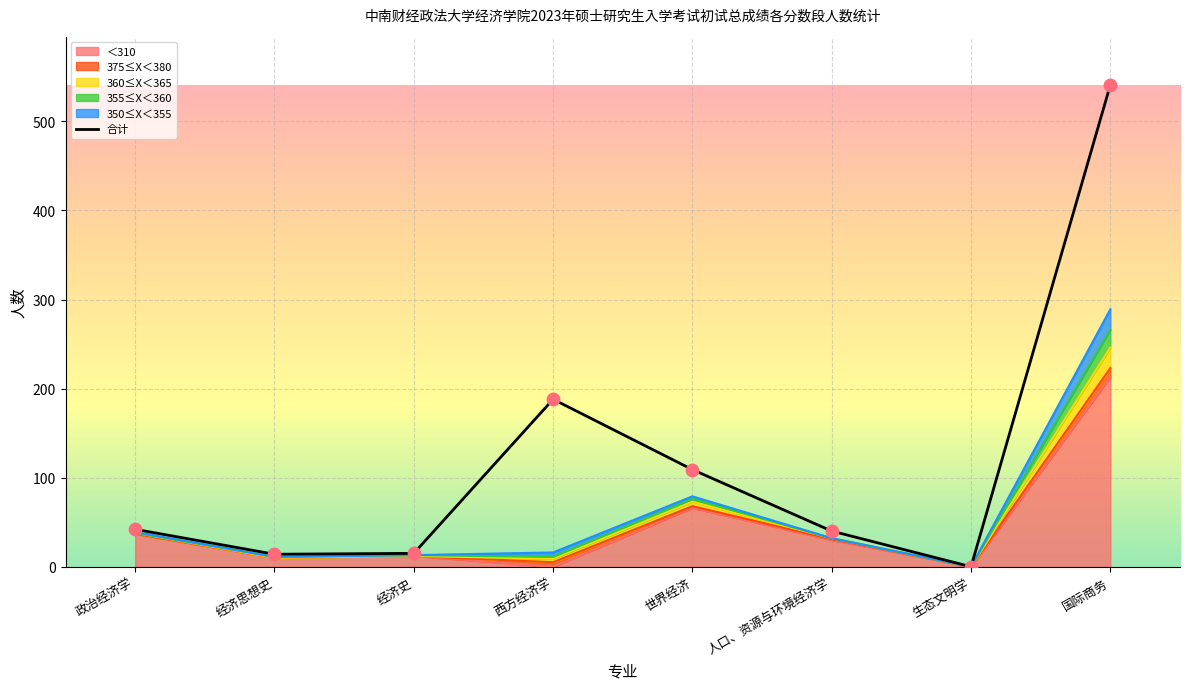

What is the change in value from 经济思想史 to 世界经济?

+95